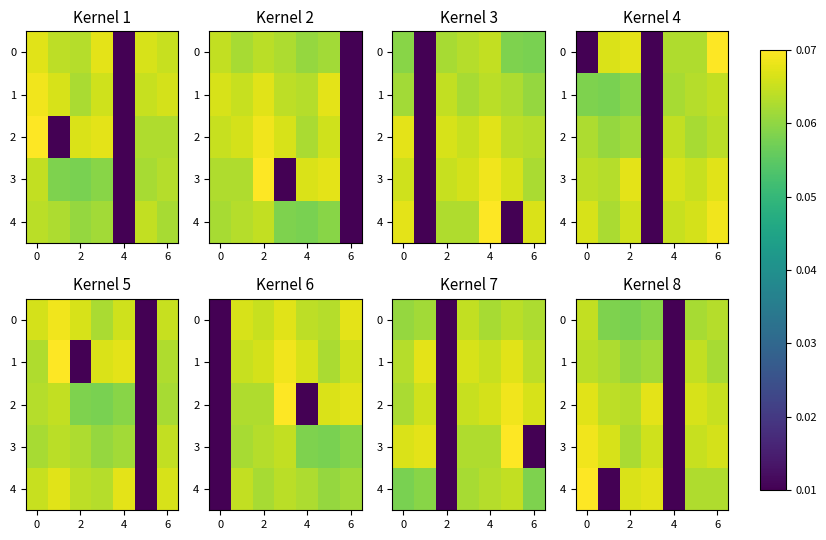

Count the 2 values in the range 0 to 1.

7